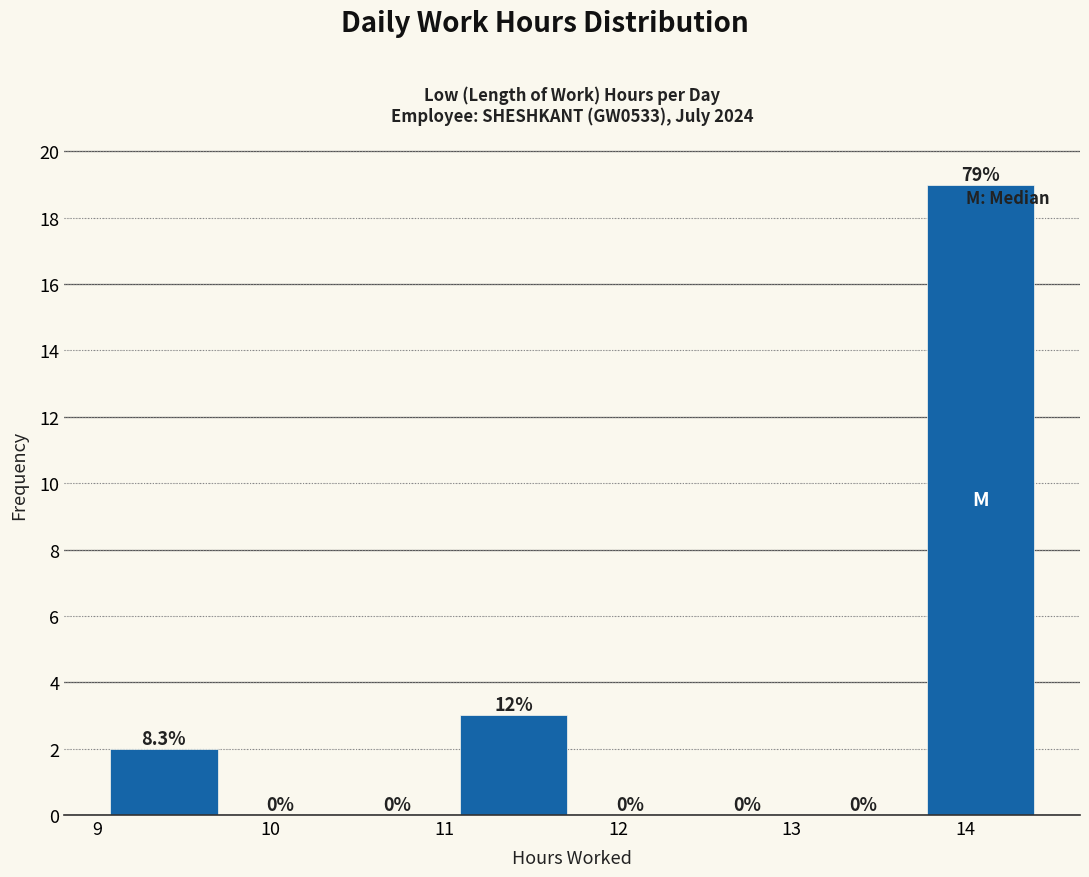

Which range on the x-axis has the tallest bar?

13.7 to 14.4